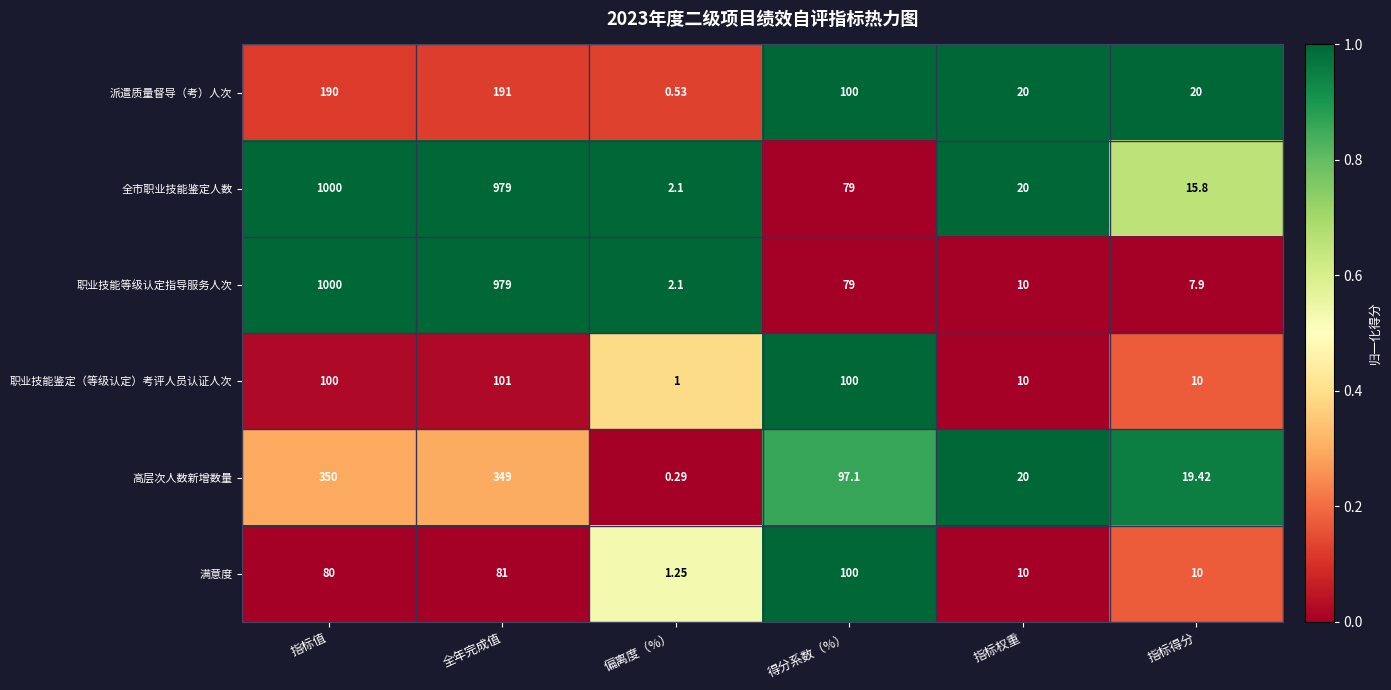

Between 全年完成值 and 指标权重, which series saw the biggest shift?

职业技能等级认定指导服务人次